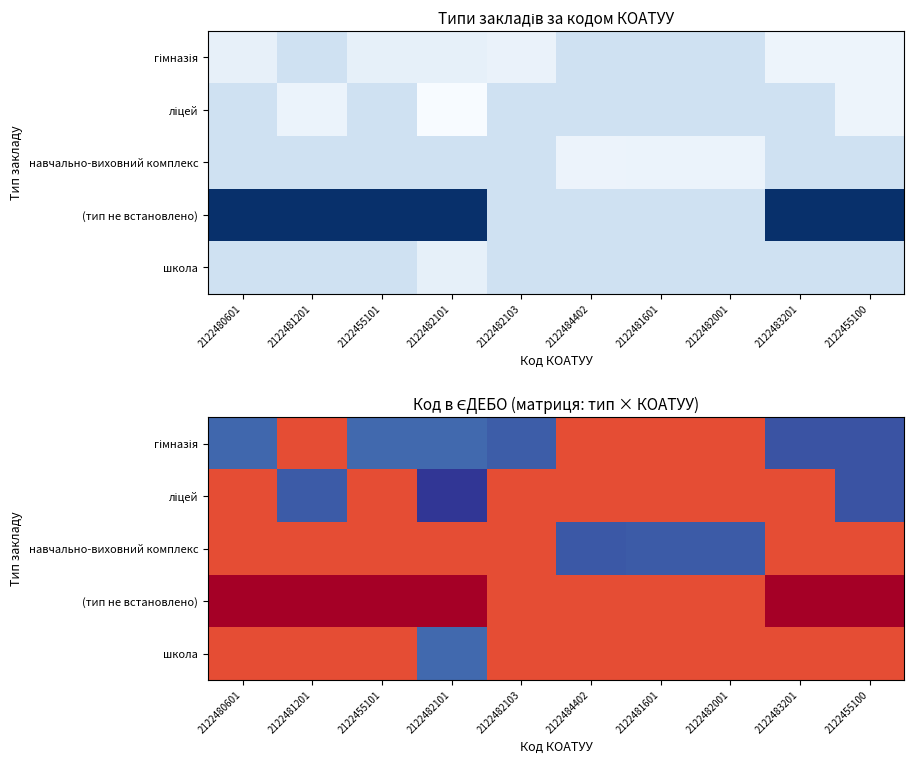

Which category has the highest value in the ліцей series?

2122480601